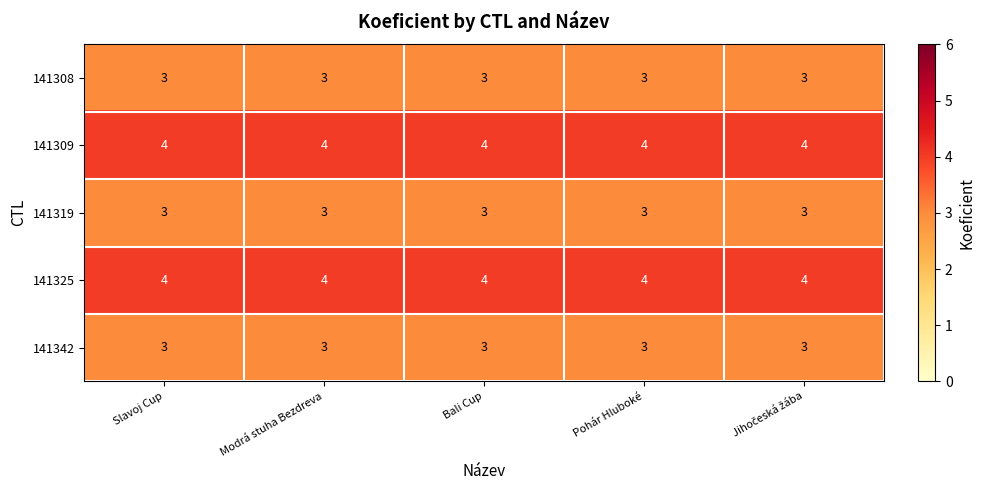

At how many categories does at least one series exceed 3?

5